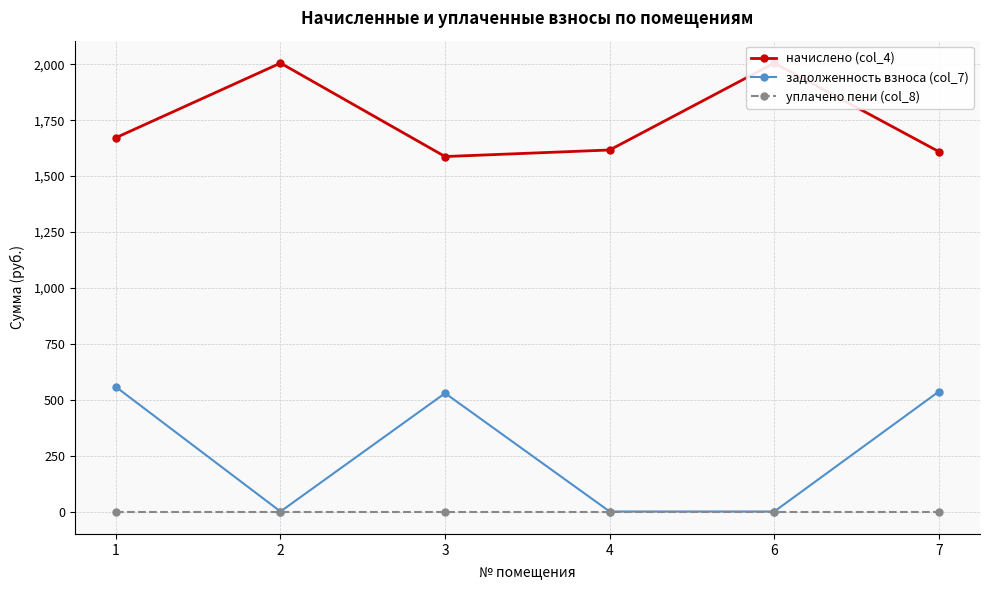

Between 7 and 1, which is larger?

1